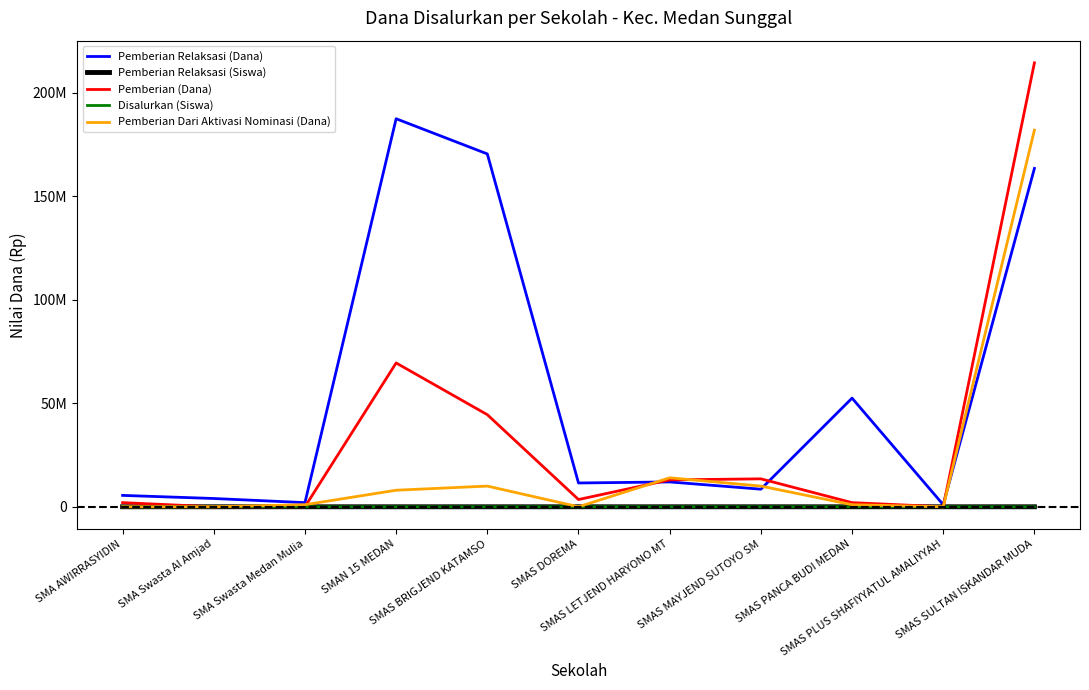

Which series has the largest range (max minus min)?

Pemberian (Dana)